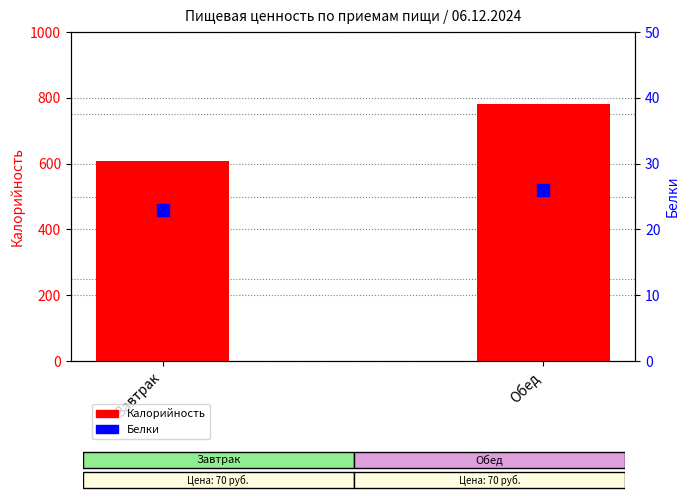

True or false: Белки has a value of 8 at Обед.

False